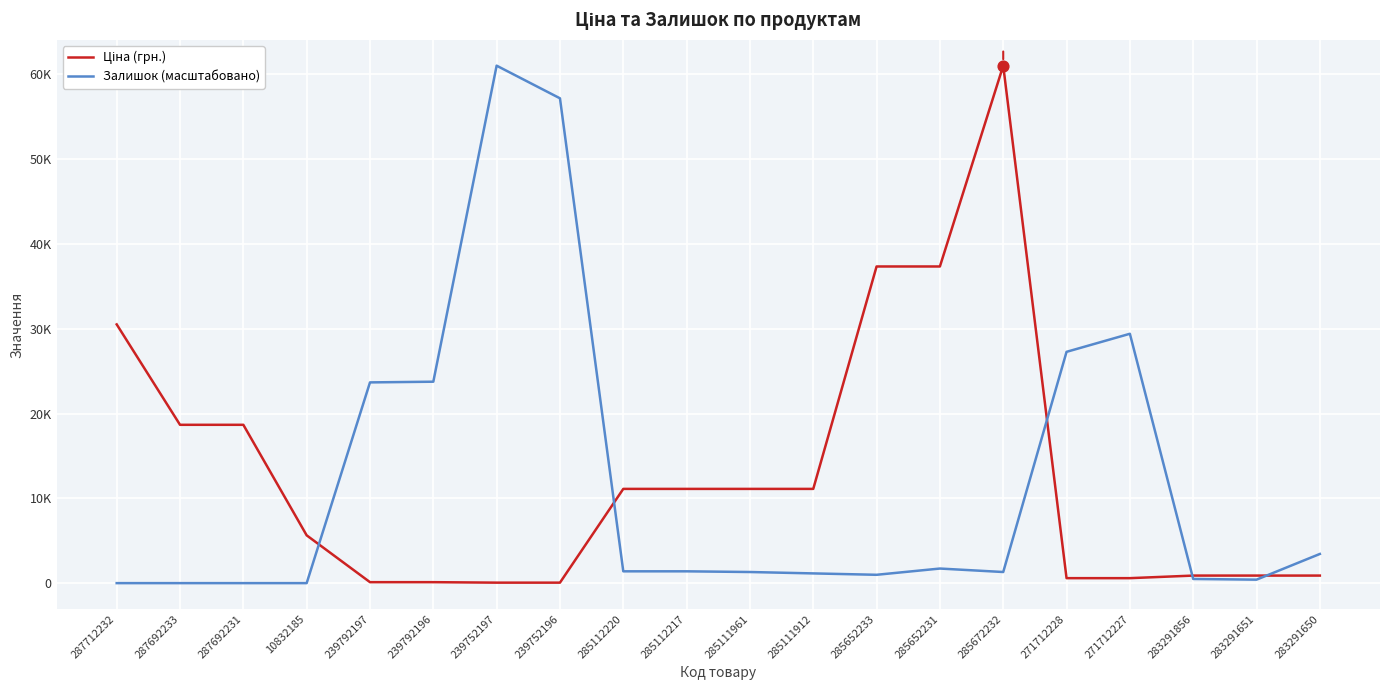

Which series has the largest total across all categories?

Ціна (грн.)